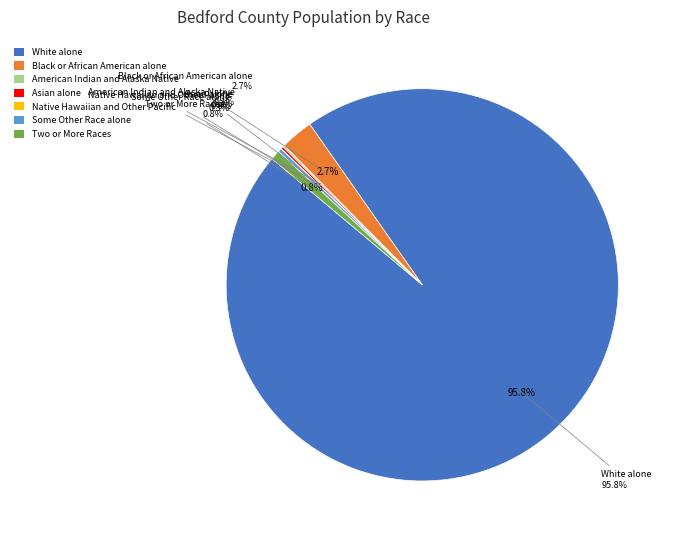

How many segments does this pie chart have?

7